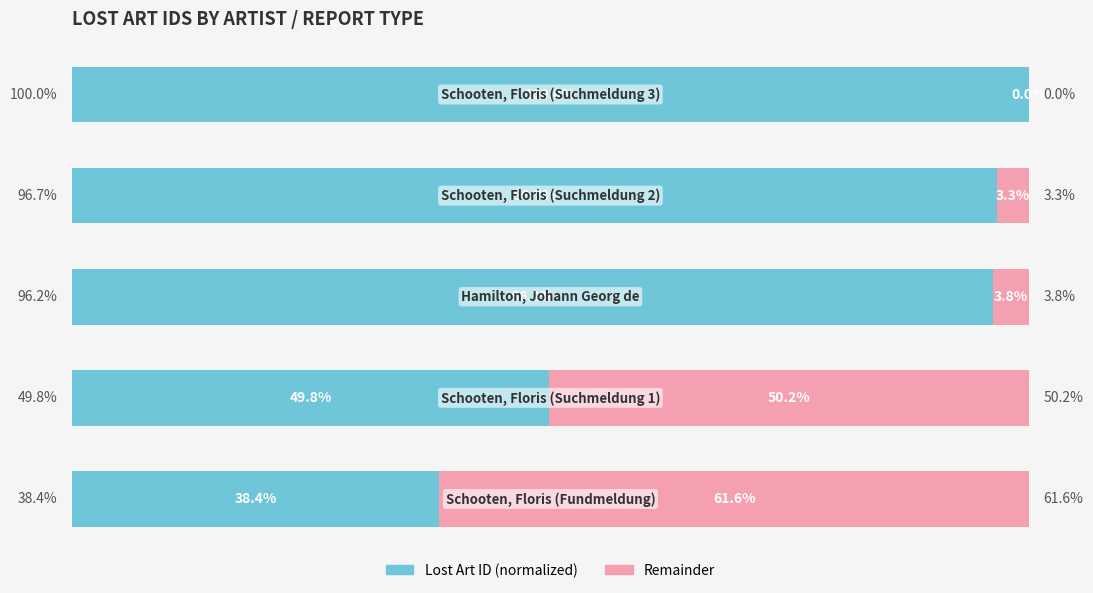

What are all the series names shown in the legend?

Lost Art ID (normalized), Remainder